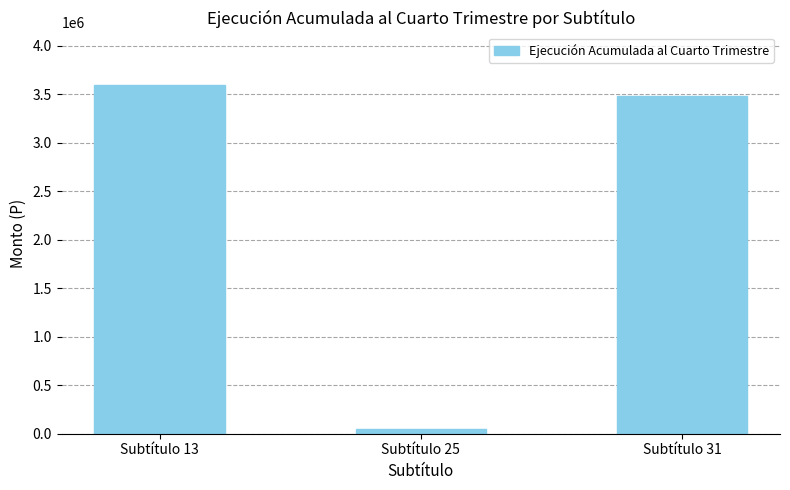

What is the average value?

2378339